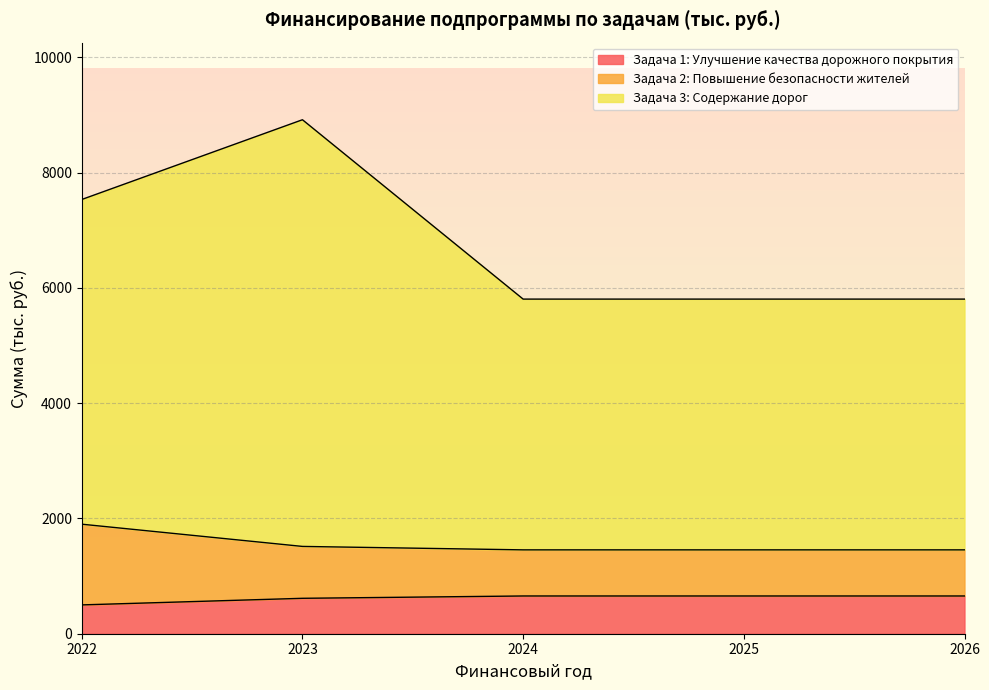

True or false: Задача 2: Повышение безопасности жителей and Задача 3: Содержание дорог intersect in this chart.

False